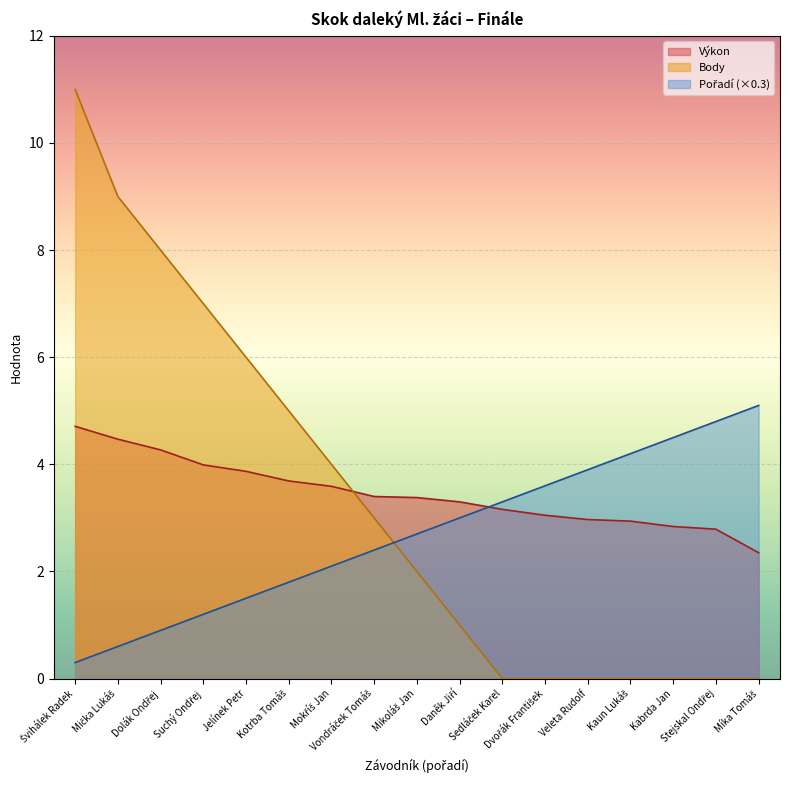

Rank the categories by Body value from lowest to highest.

Sedláček Karel, Dvořák František, Veleta Rudolf, Kaun Lukáš, Kabrda Jan, Stejskal Ondřej, Míka Tomáš, Daněk Jiří, Mikoláš Jan, Vondráček Tomáš, Mokříš Jan, Kotrba Tomáš, Jelínek Petr, Suchý Ondřej, Dolák Ondřej, Mička Lukáš, Švihálek Radek